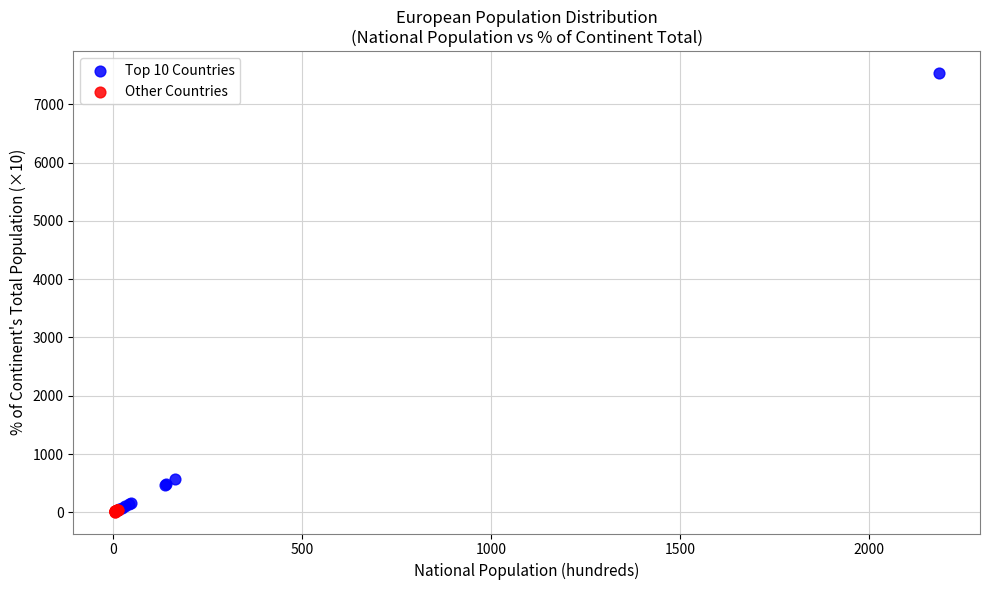

Which series has the largest Y range (max minus min)?

Top 10 Countries